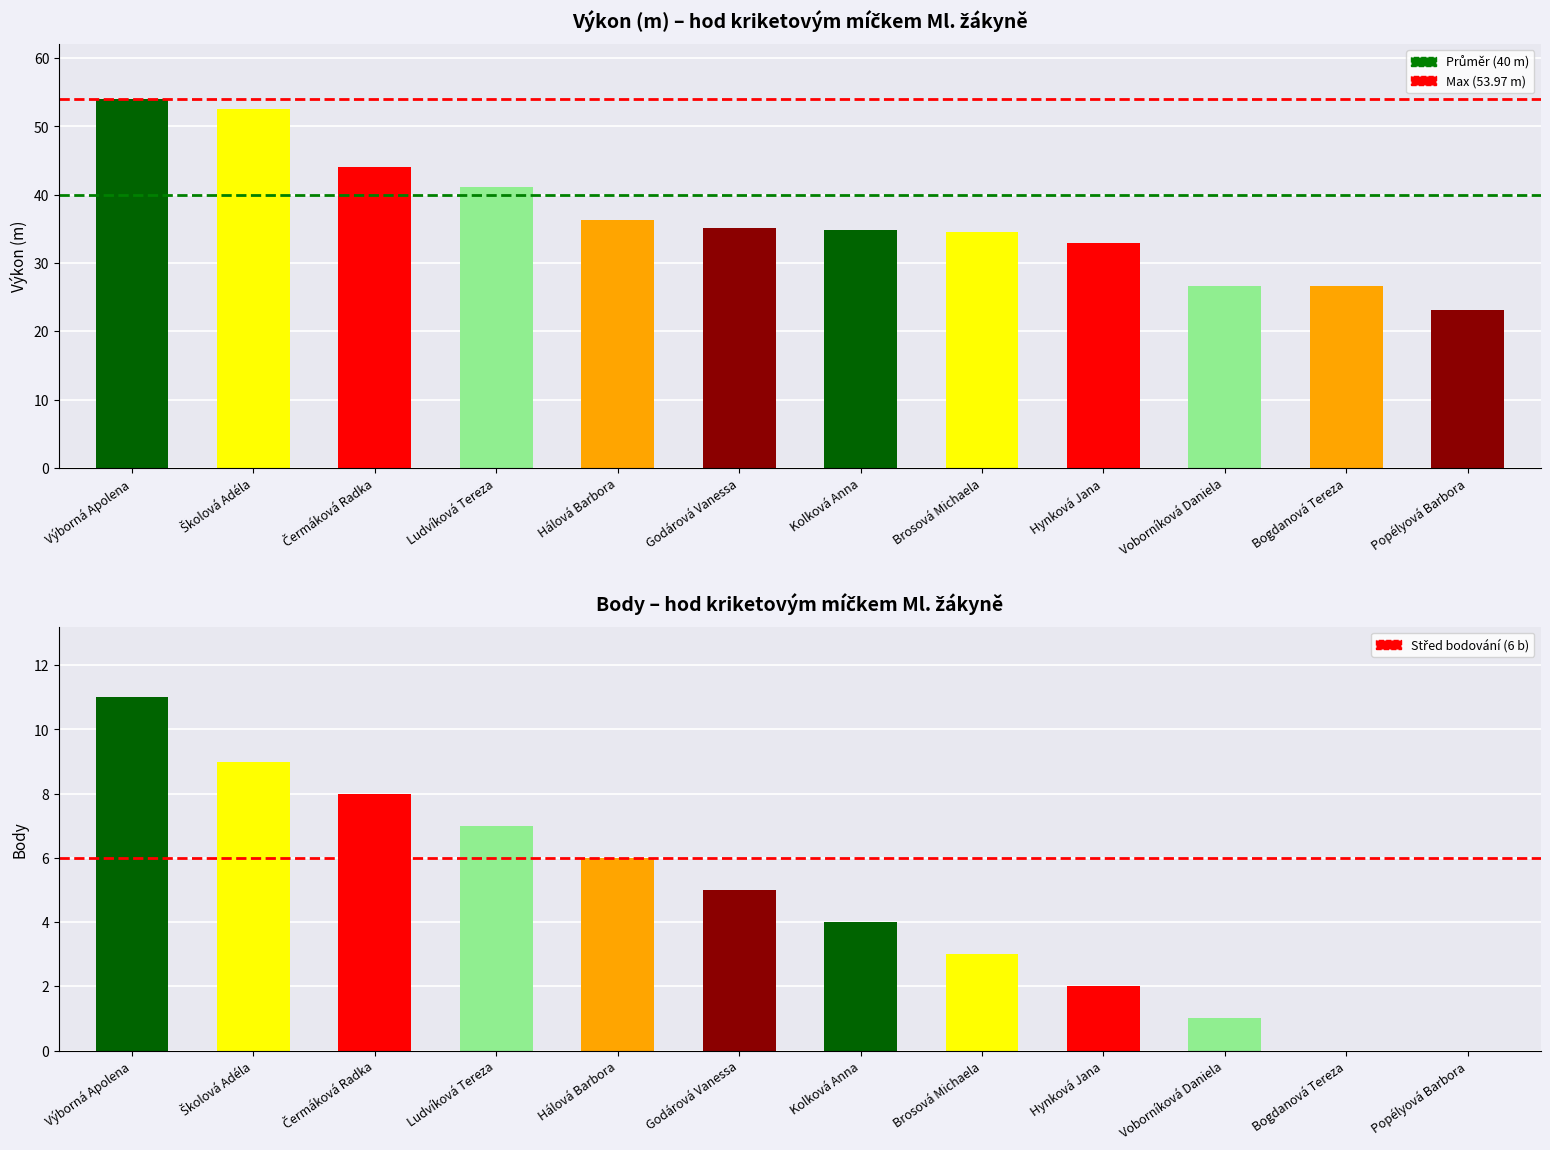

What is the label of the 5th bar from the left?

Hálová Barbora